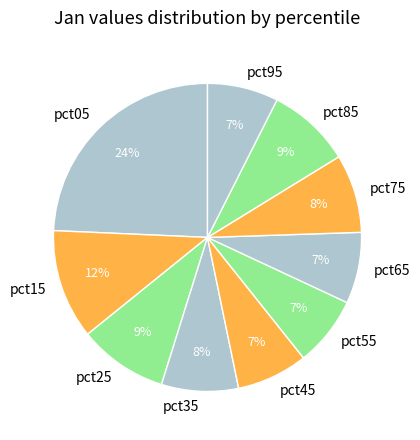

The pct75 slice represents 8% of the pie. True or false?

True